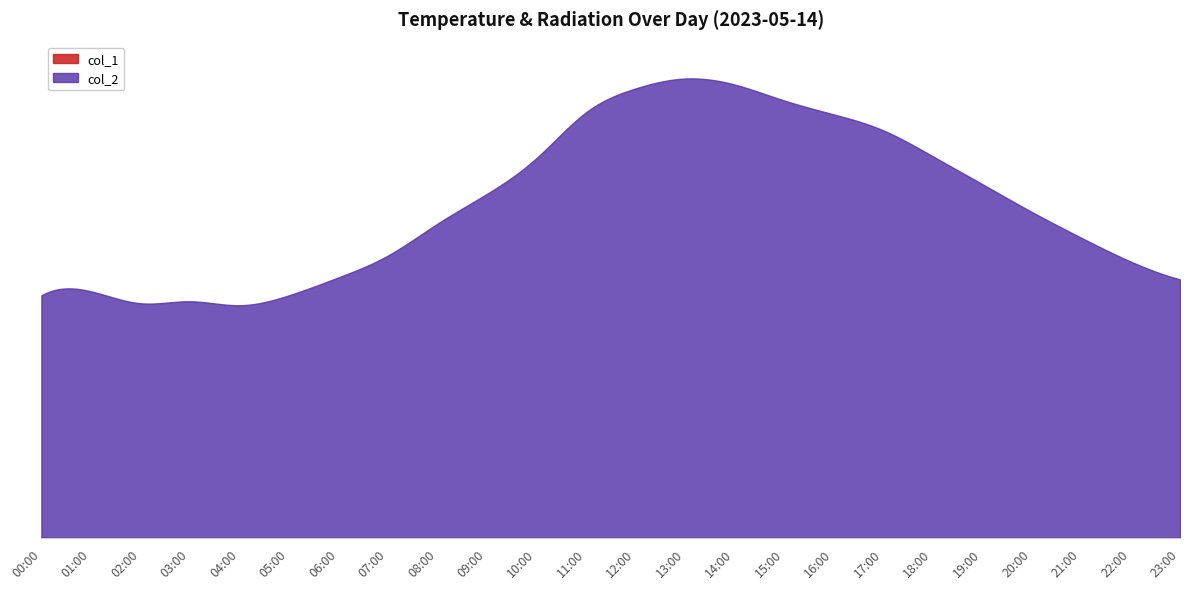

Count the number of data series in this chart.

2